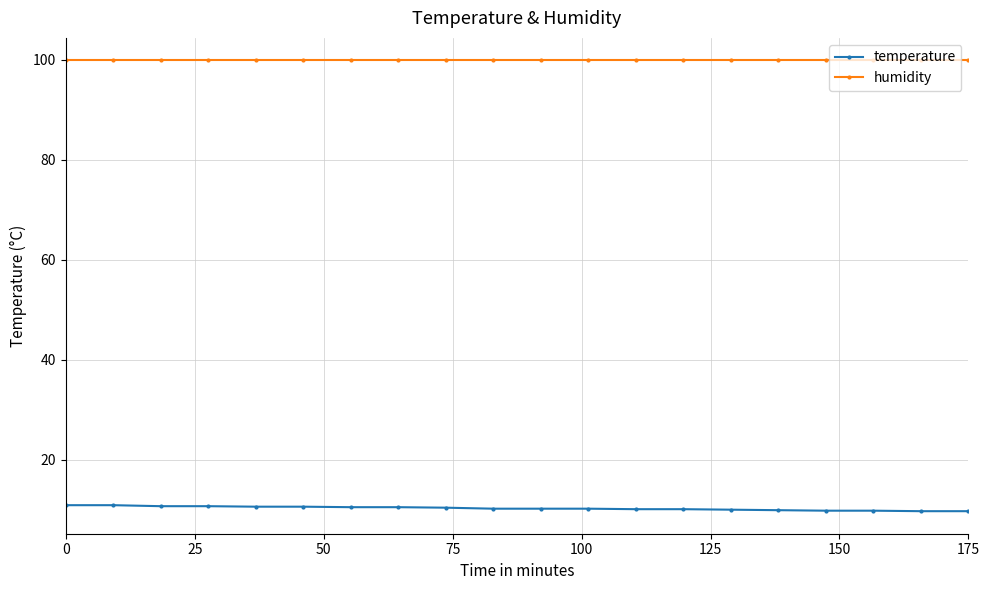

What is the value of the humidity point at the 16th from the left?

99.9